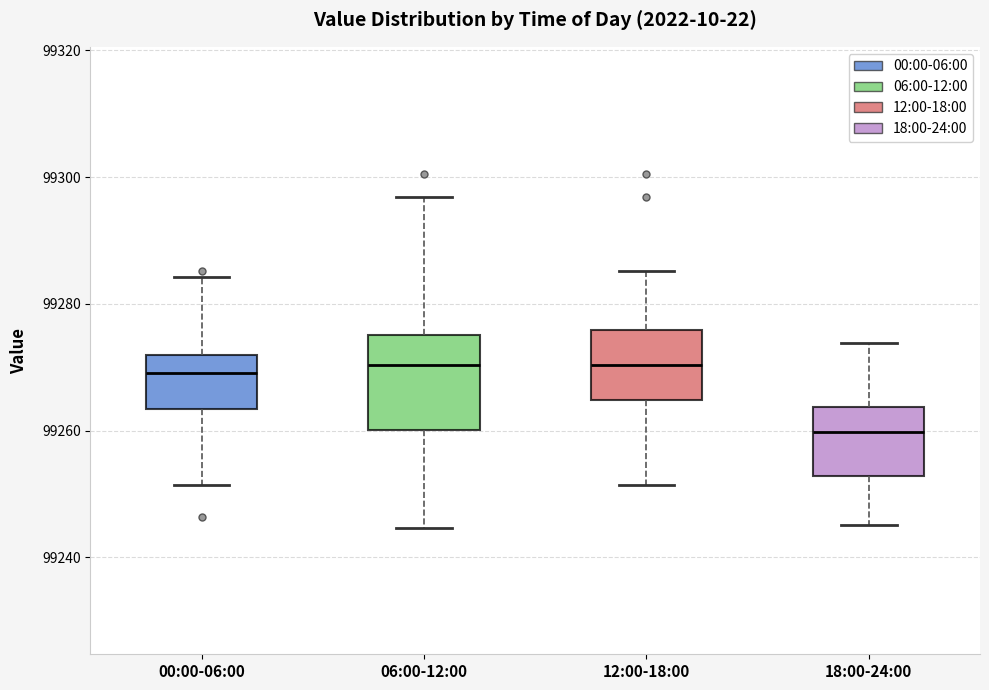

Which box's median line is the lowest?

18:00-24:00